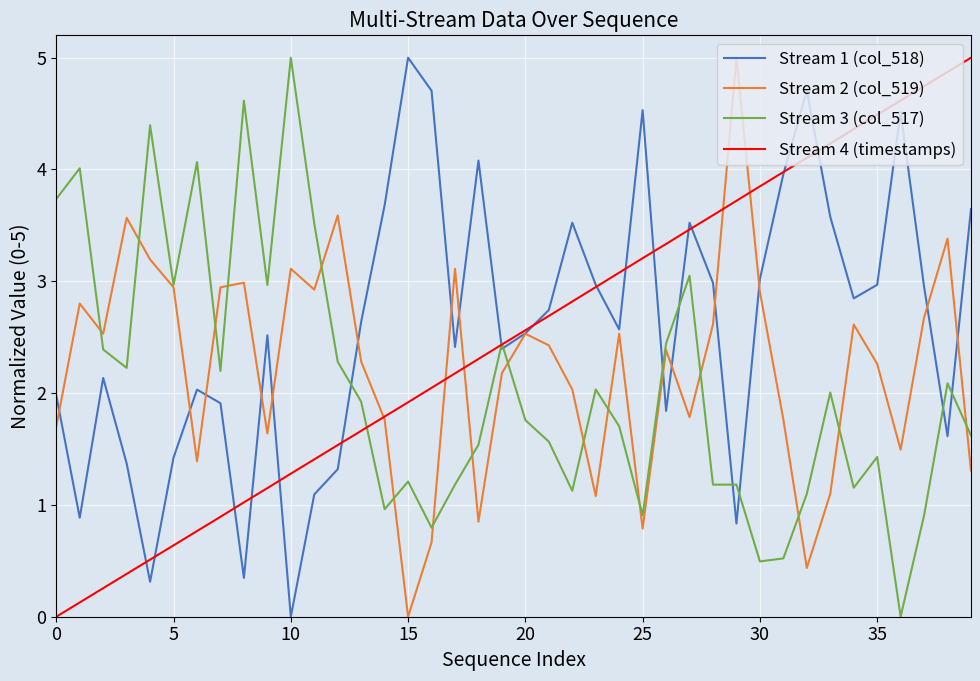

What is the maximum value for Stream 4 (timestamps)?

5.0